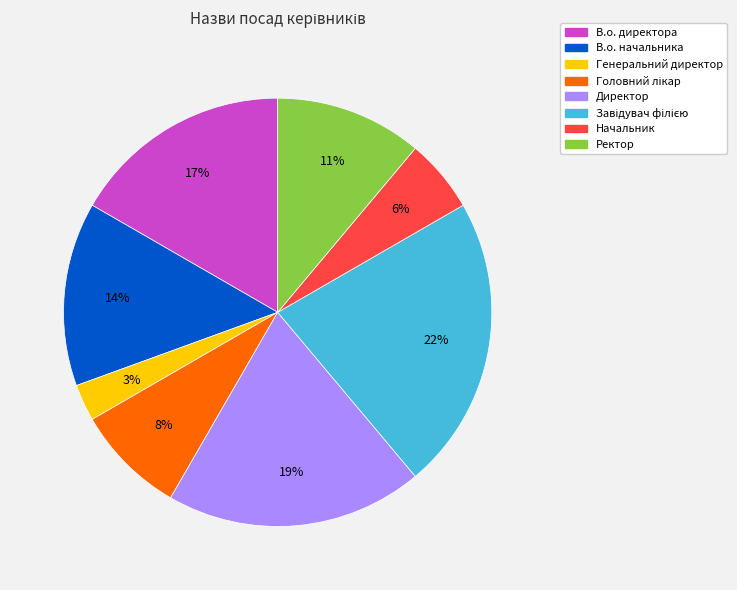

What is the smallest slice in the pie chart?

Генеральний директор